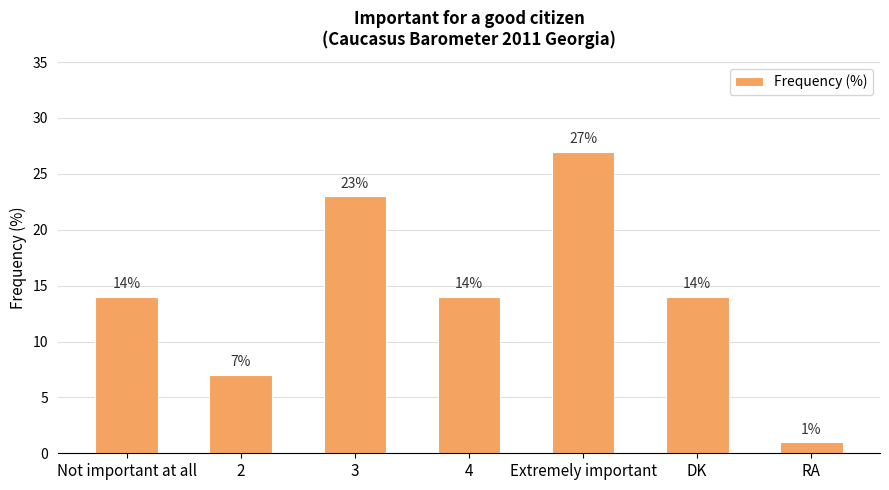

What is the label of the 3rd bar from the left?

3